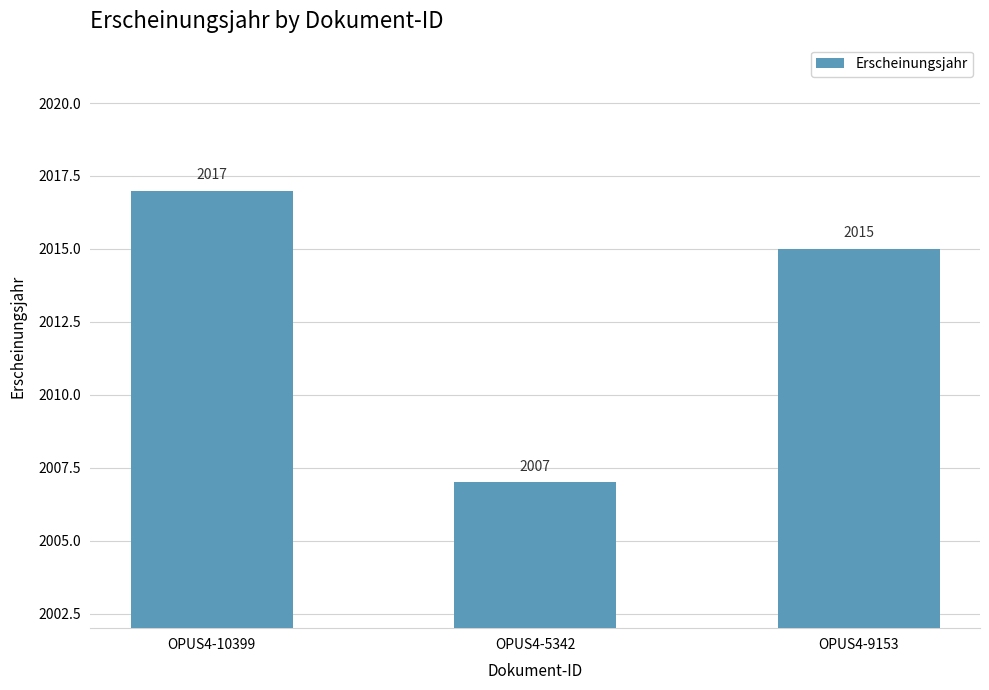

What is the smallest value displayed?

2007